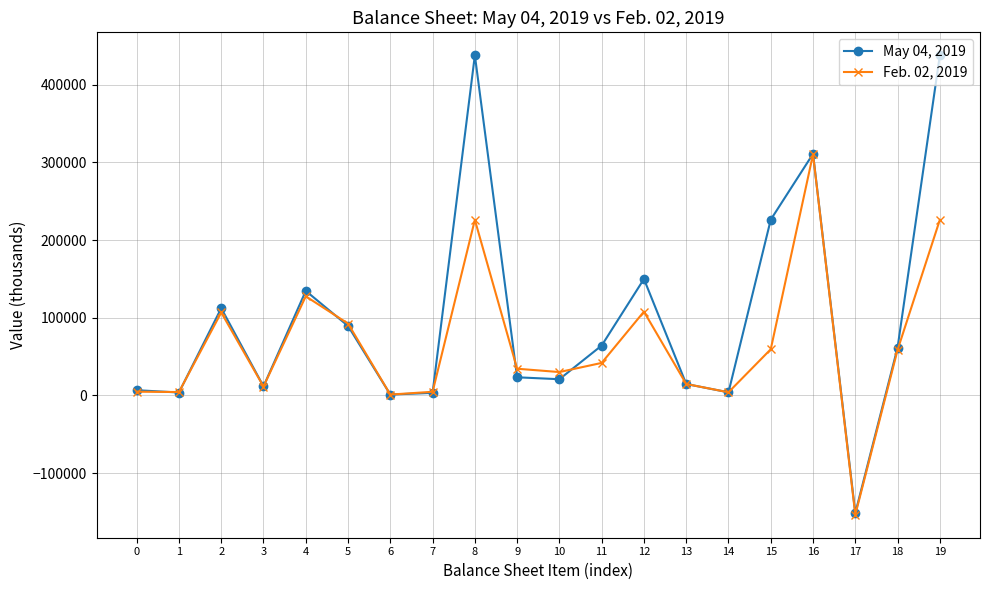

What is the smallest value displayed?

-153534